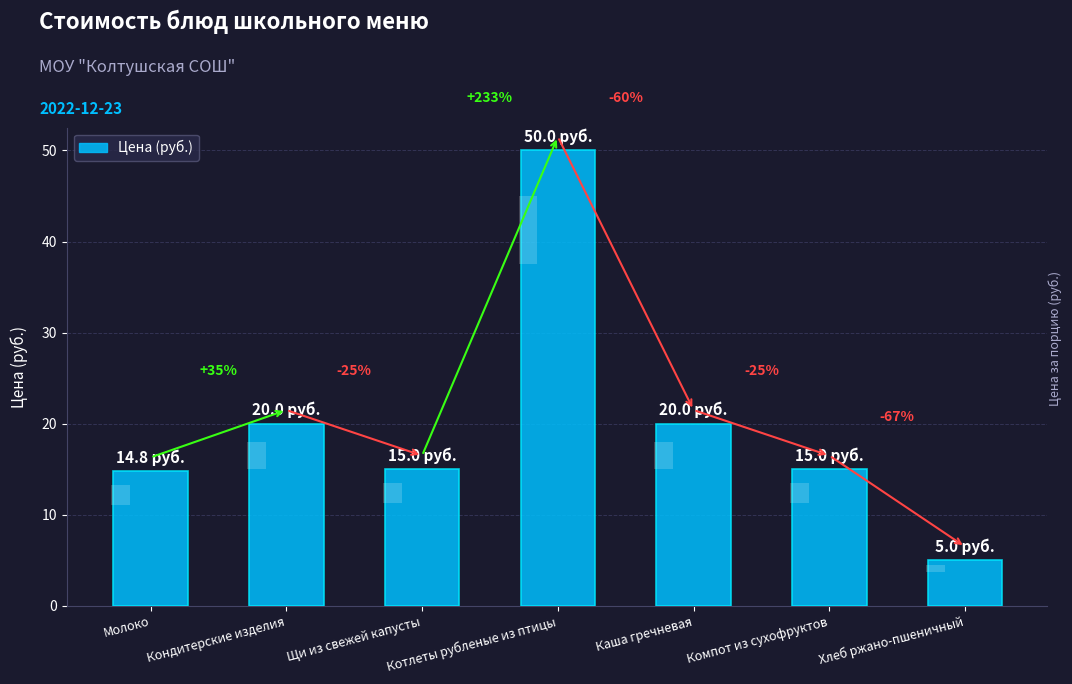

Does the chart contain any negative values?

No